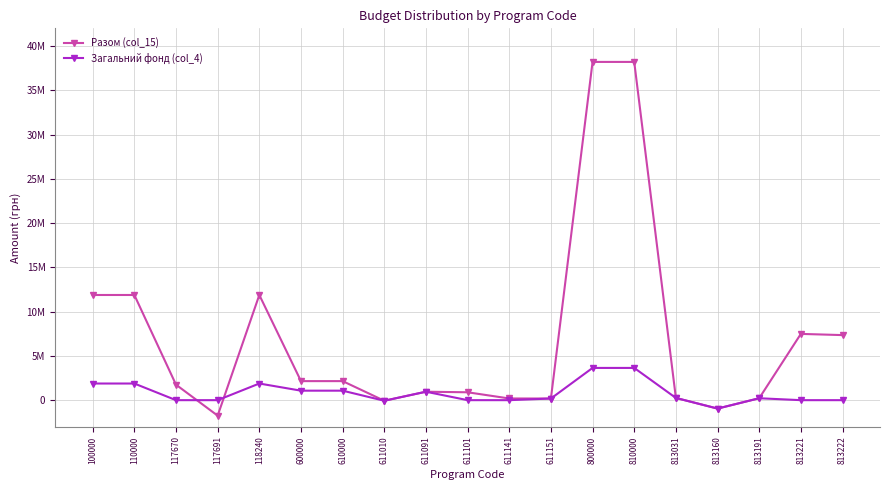

Does the chart display data point markers on the line(s)?

Yes